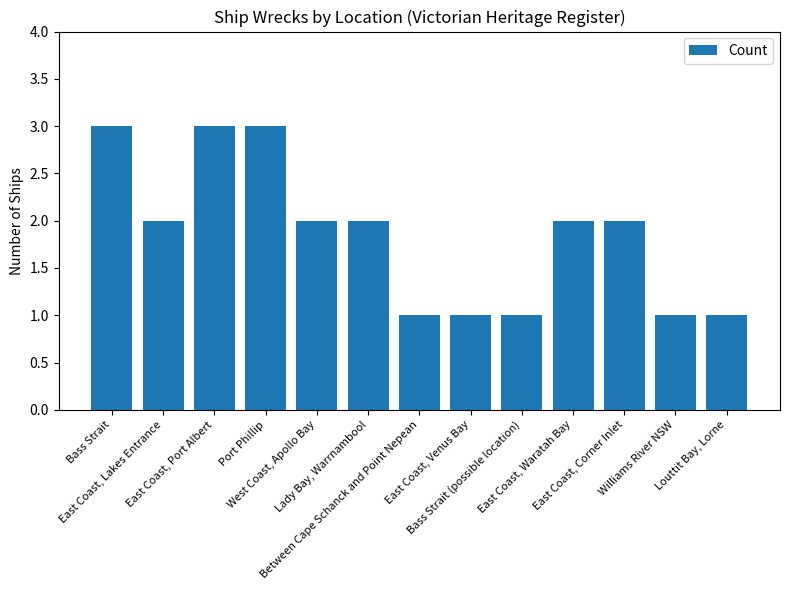

What is the label of the 12th bar from the right?

East Coast, Lakes Entrance